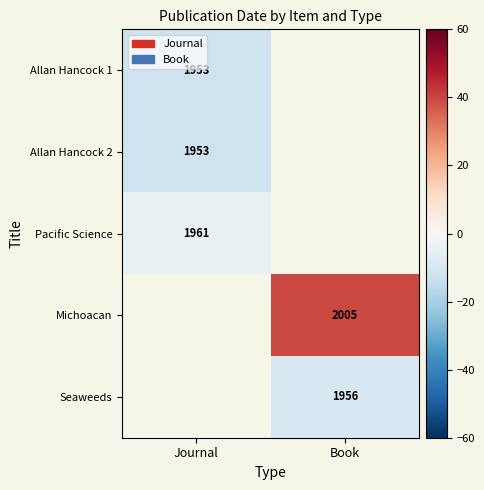

At which category does the chart reach its peak across all series?

Book